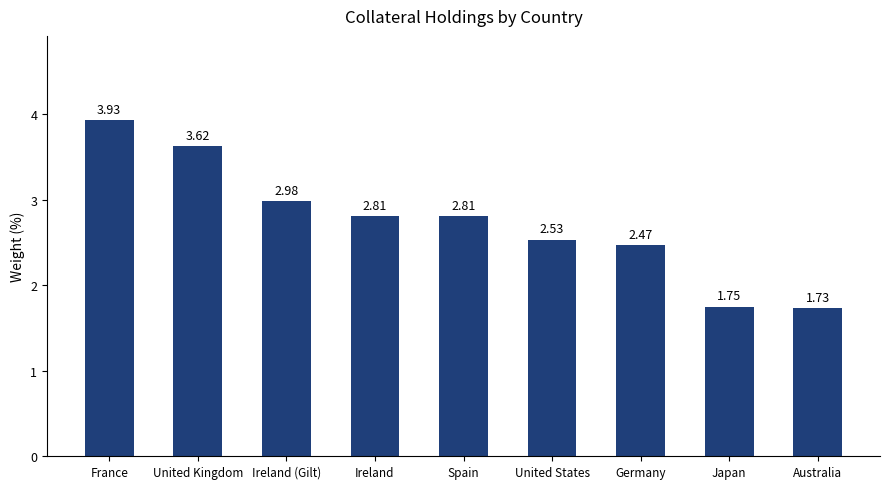

What is the difference between the maximum and minimum values?

2.2